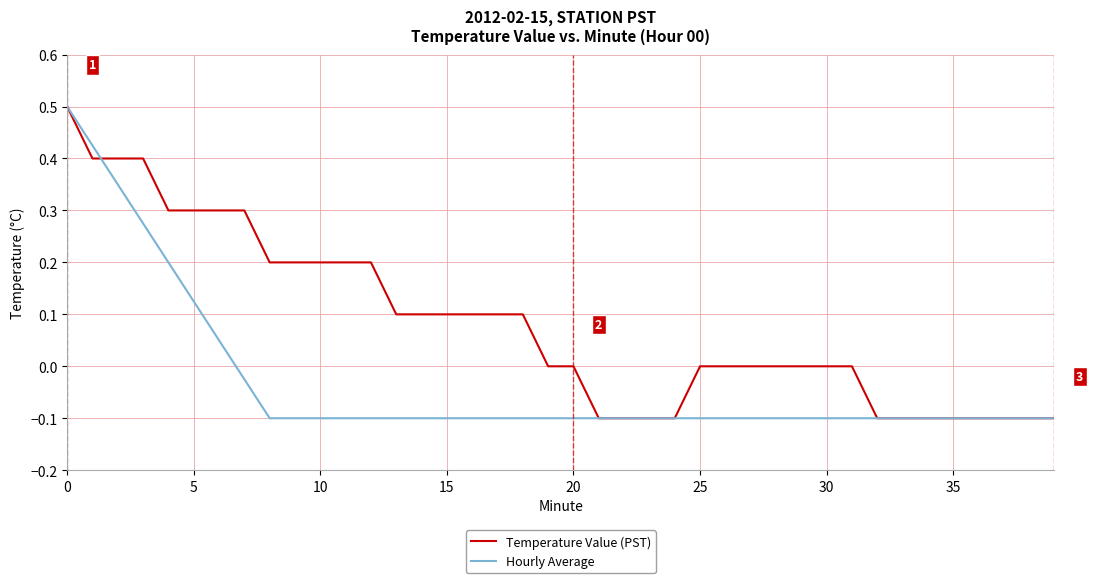

How many values in the Hourly Average series exceed 0?

7